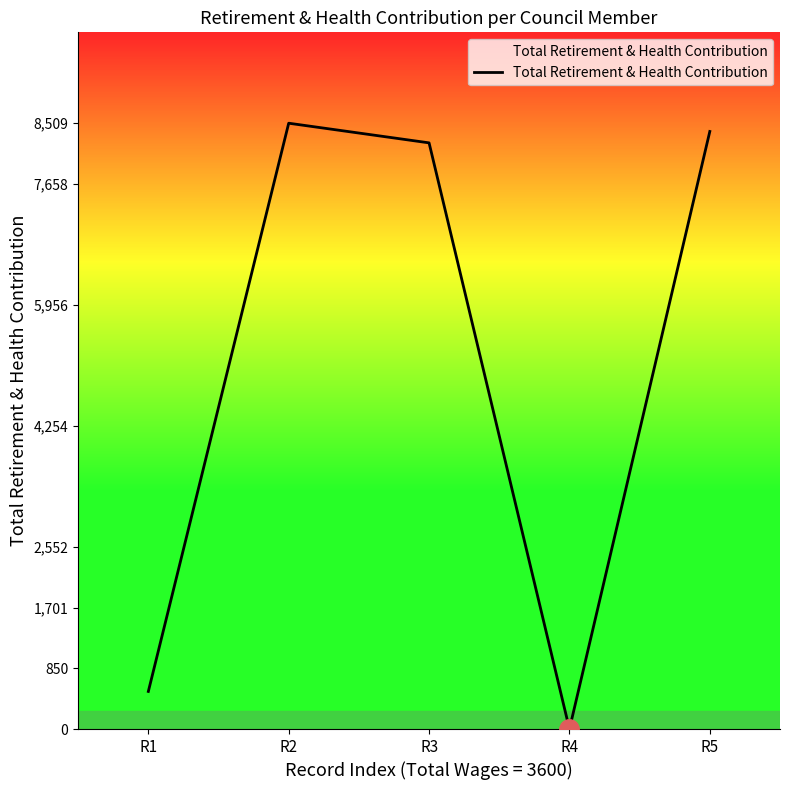

Is it true that the value at R3 is 3494?

False